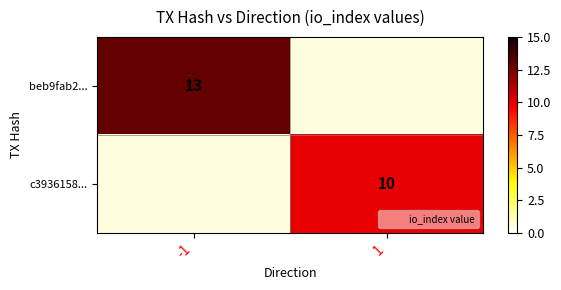

Which category has the highest value across all series?

-1